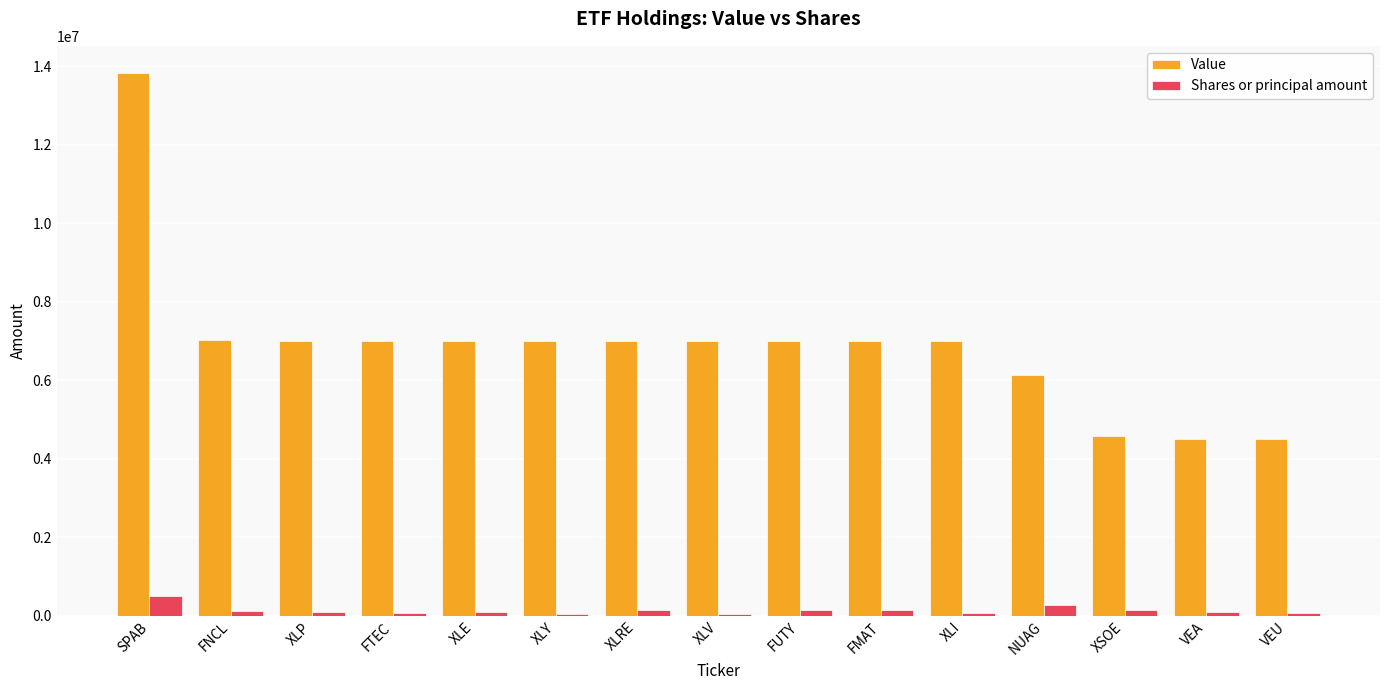

Is the value of Value at SPAB greater than the value of Shares or principal amount at FTEC?

Yes